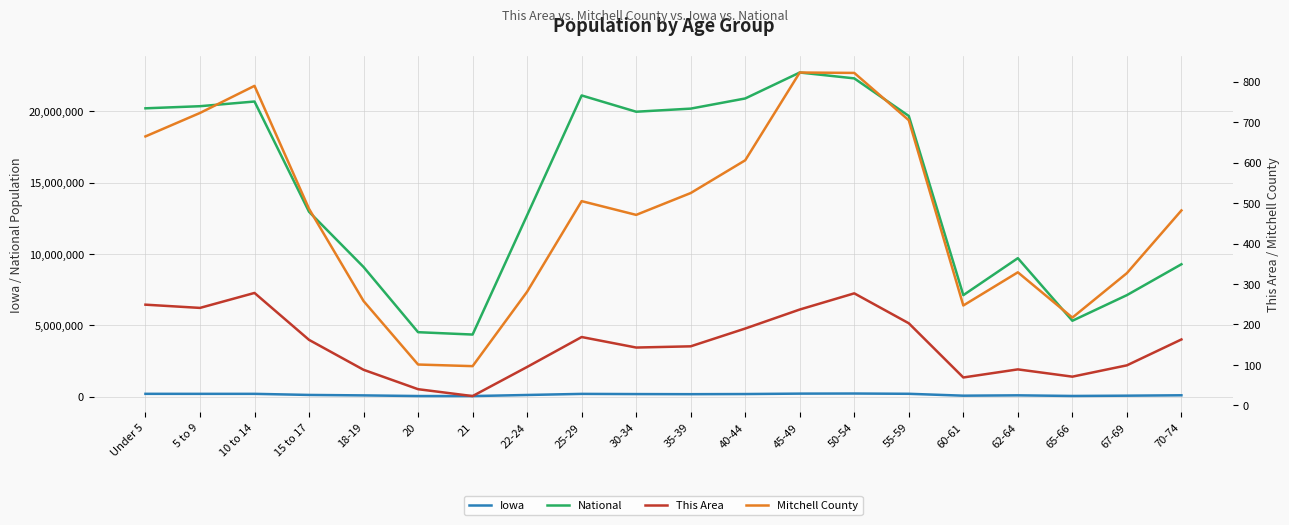

How many data points in Mitchell County are above 486?

9